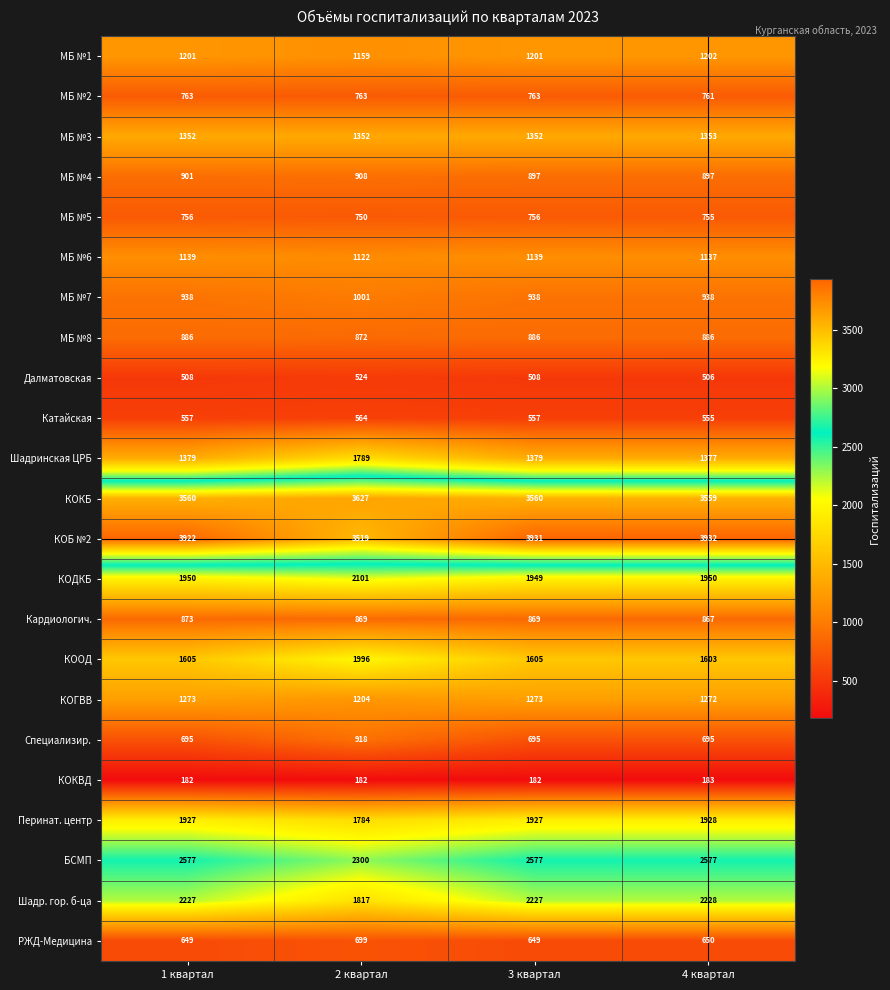

Is it true that Шадр. гор. б-ца equals 1347 at 3 квартал?

False